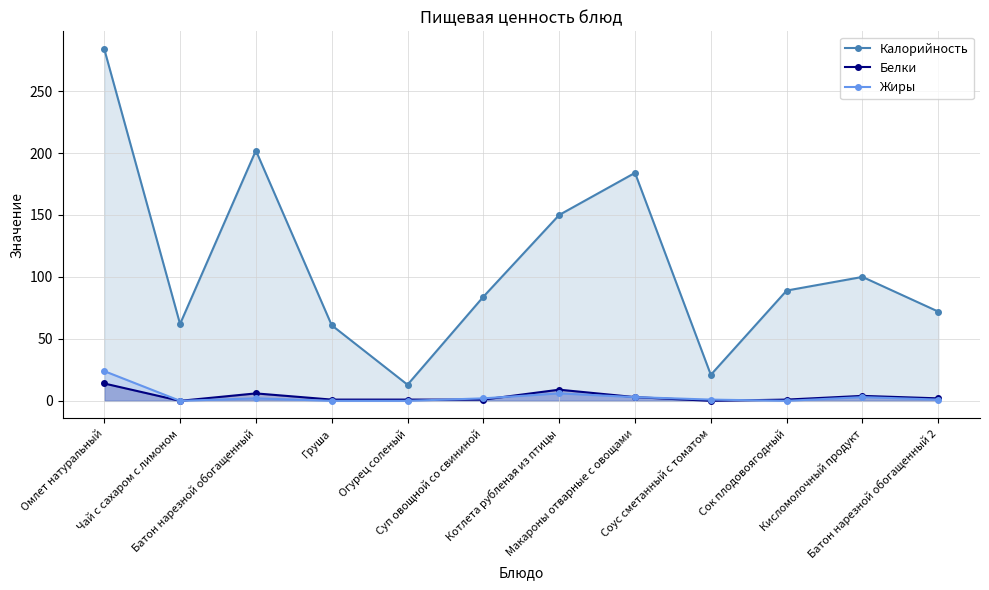

Reading right to left, list all the values displayed in this chart.

Калорийность: Батон нарезной обогащенный 2=72	Кисломолочный продукт=100	Сок плодовоягодный=89	Соус сметанный с томатом=21	Макароны отварные с овощами=184	Котлета рубленая из птицы=150	Суп овощной со свининой=84	Огурец соленый=13	Груша=61	Батон нарезной обогащенный=202	Чай с сахаром с лимоном=62	Омлет натуральный=284
Белки: Батон нарезной обогащенный 2=2	Кисломолочный продукт=4	Сок плодовоягодный=1	Соус сметанный с томатом=0	Макароны отварные с овощами=3	Котлета рубленая из птицы=9	Суп овощной со свининой=1	Огурец соленый=1	Груша=1	Батон нарезной обогащенный=6	Чай с сахаром с лимоном=0	Омлет натуральный=14
Жиры: Батон нарезной обогащенный 2=1	Кисломолочный продукт=3	Сок плодовоягодный=0	Соус сметанный с томатом=1	Макароны отварные с овощами=3	Котлета рубленая из птицы=6	Суп овощной со свининой=2	Огурец соленый=0	Груша=0	Батон нарезной обогащенный=2	Чай с сахаром с лимоном=0	Омлет натуральный=24